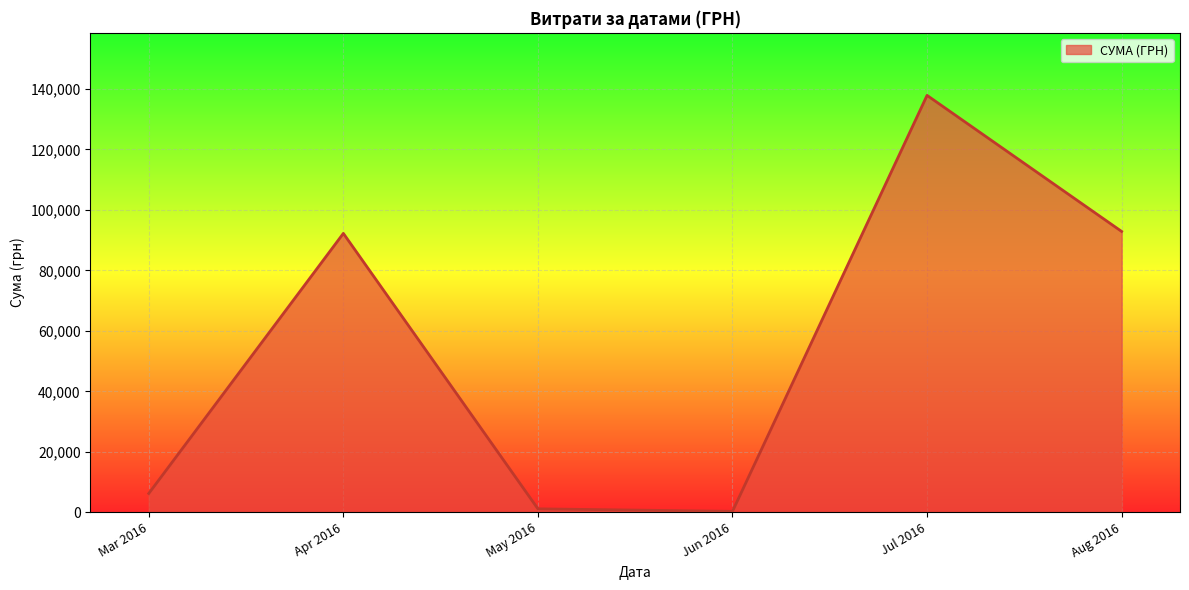

Reading left to right, transcribe all the data shown in this chart.

Mar 2016=6218.4	Apr 2016=92212.2	May 2016=1134.2	Jun 2016=300.0	Jul 2016=137843.0	Aug 2016=92856.7